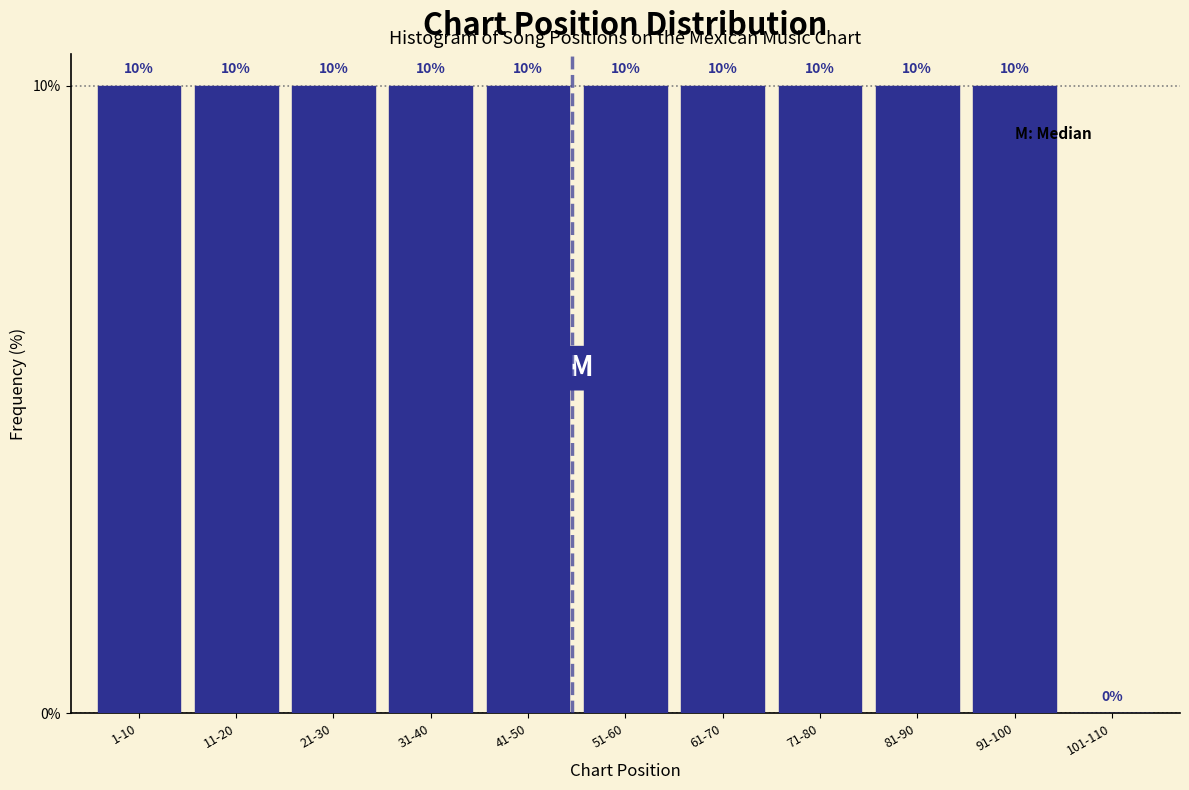

Reading right to left, transcribe all the data shown in this chart.

101-110=0	91-100=10	81-90=10	71-80=10	61-70=10	51-60=10	41-50=10	31-40=10	21-30=10	11-20=10	1-10=10